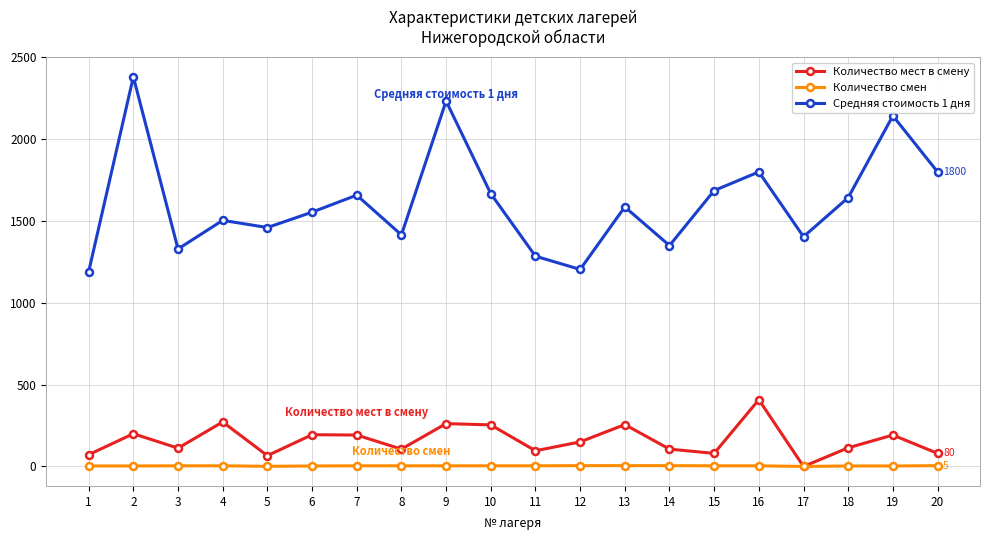

True or false: Количество мест в смену has more than 0 points higher than both neighbors.

True